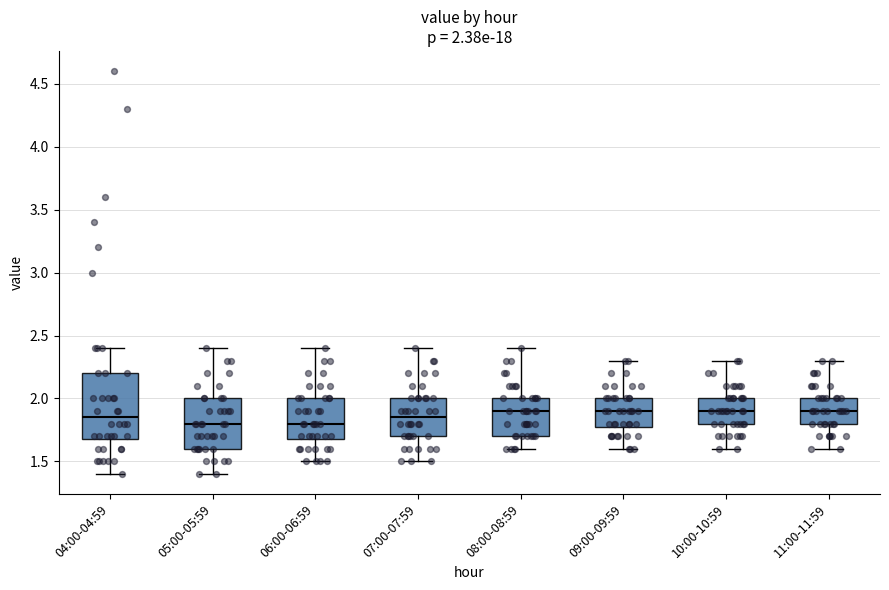

Comparing the boxes themselves (not the whiskers), which one is the tallest?

04:00-04:59